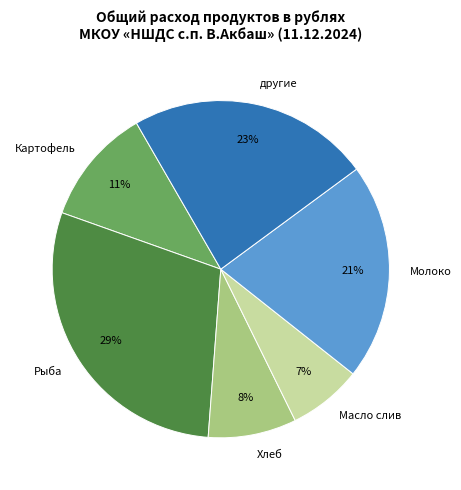

Which slice is the smallest?

Масло слив